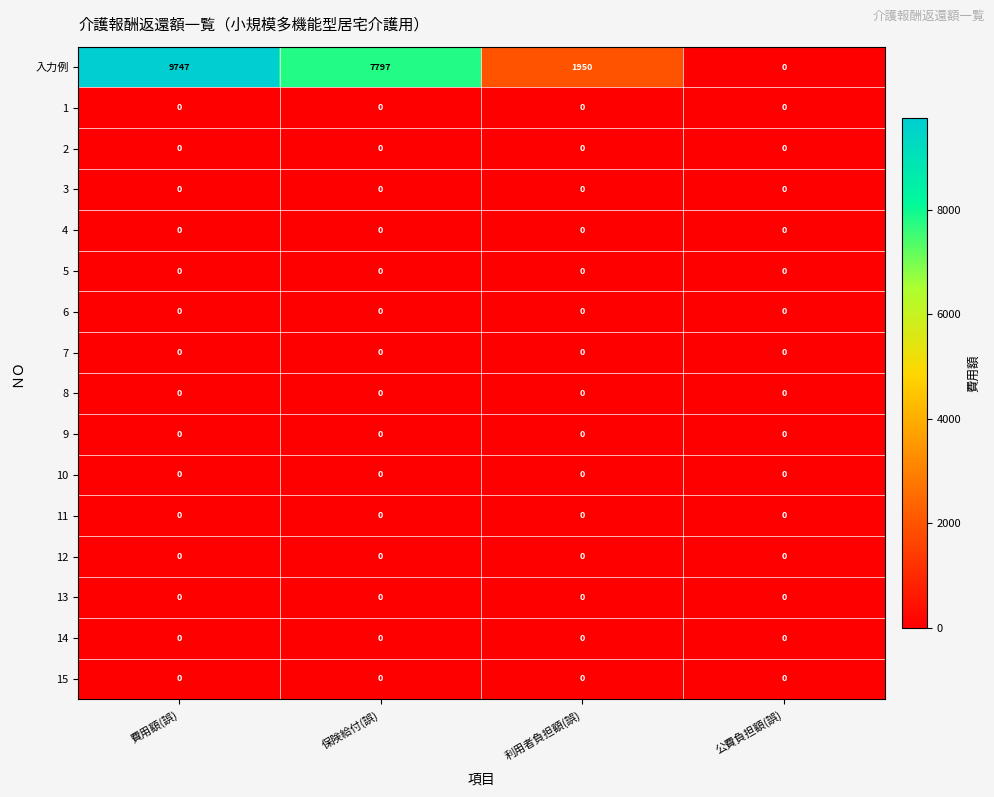

At which category is the sum across all series the highest?

費用額(誤)